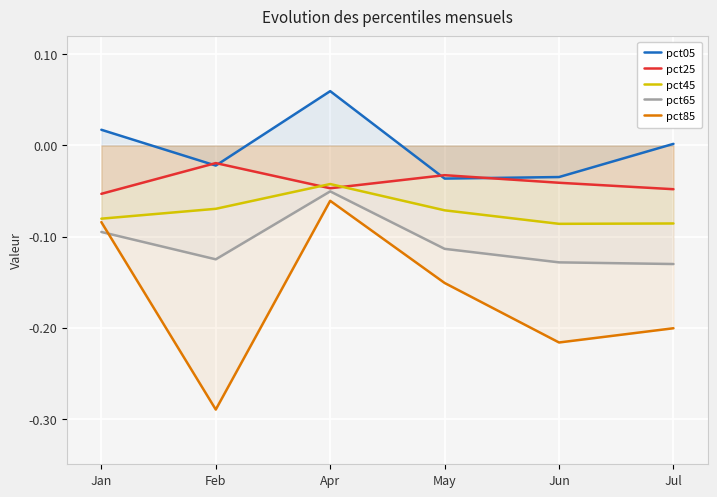

True or false: pct05 and pct65 intersect in this chart.

False